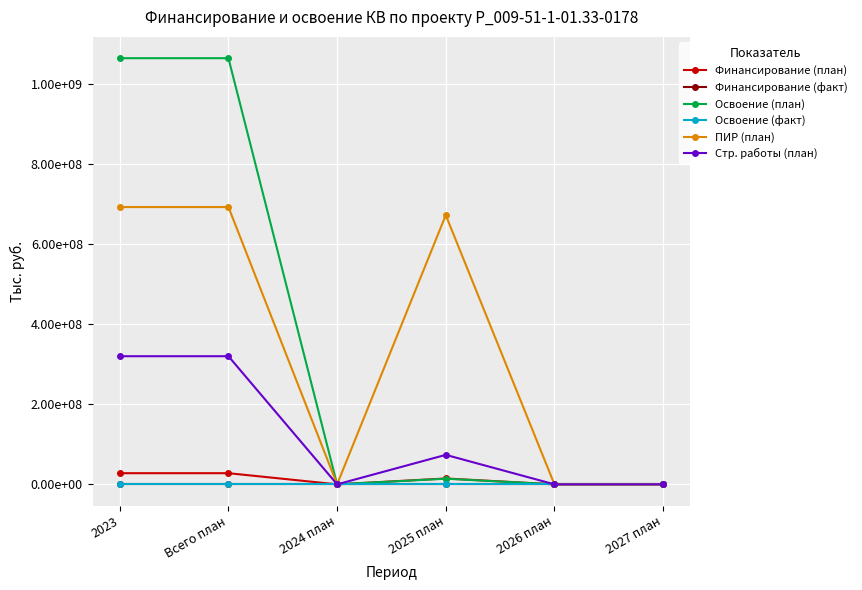

True or false: Освоение (план) has a value of 0 at 2027 план.

True